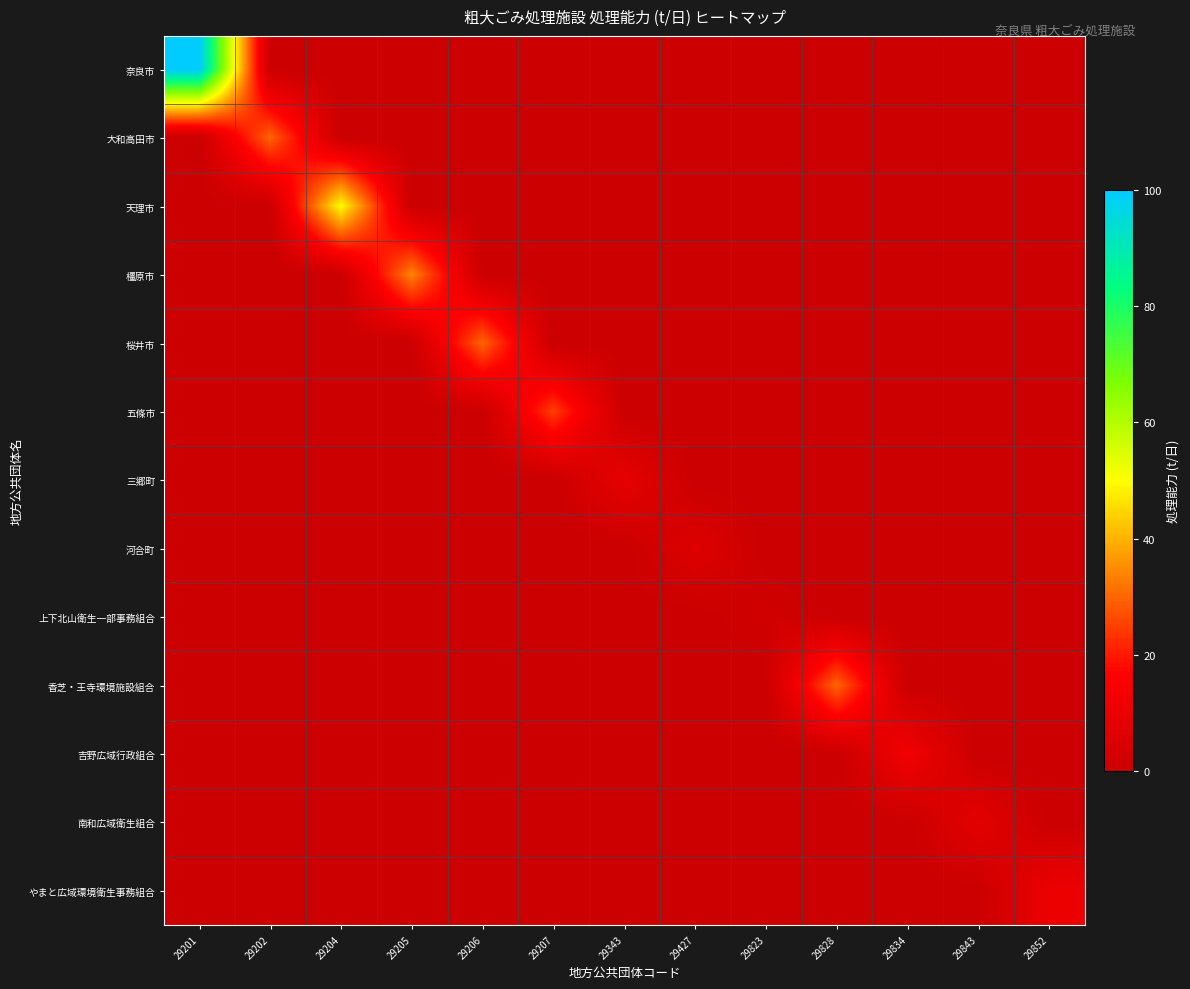

Reading left to right, what are all the values shown in this chart?

奈良市: 29201=100	29202=0	29204=0	29205=0	29206=0	29207=0	29343=0	29427=0	29823=0	29828=0	29834=0	29843=0	29852=0
大和高田市: 29201=0	29202=30	29204=0	29205=0	29206=0	29207=0	29343=0	29427=0	29823=0	29828=0	29834=0	29843=0	29852=0
天理市: 29201=0	29202=0	29204=50	29205=0	29206=0	29207=0	29343=0	29427=0	29823=0	29828=0	29834=0	29843=0	29852=0
橿原市: 29201=0	29202=0	29204=0	29205=34	29206=0	29207=0	29343=0	29427=0	29823=0	29828=0	29834=0	29843=0	29852=0
桜井市: 29201=0	29202=0	29204=0	29205=0	29206=30	29207=0	29343=0	29427=0	29823=0	29828=0	29834=0	29843=0	29852=0
五條市: 29201=0	29202=0	29204=0	29205=0	29206=0	29207=25	29343=0	29427=0	29823=0	29828=0	29834=0	29843=0	29852=0
三郷町: 29201=0	29202=0	29204=0	29205=0	29206=0	29207=0	29343=9	29427=0	29823=0	29828=0	29834=0	29843=0	29852=0
河合町: 29201=0	29202=0	29204=0	29205=0	29206=0	29207=0	29343=0	29427=6	29823=0	29828=0	29834=0	29843=0	29852=0
上下北山衛生一部事務組合: 29201=0	29202=0	29204=0	29205=0	29206=0	29207=0	29343=0	29427=0	29823=2	29828=0	29834=0	29843=0	29852=0
香芝・王寺環境施設組合: 29201=0	29202=0	29204=0	29205=0	29206=0	29207=0	29343=0	29427=0	29823=0	29828=30	29834=0	29843=0	29852=0
吉野広域行政組合: 29201=0	29202=0	29204=0	29205=0	29206=0	29207=0	29343=0	29427=0	29823=0	29828=0	29834=13	29843=0	29852=0
南和広域衛生組合: 29201=0	29202=0	29204=0	29205=0	29206=0	29207=0	29343=0	29427=0	29823=0	29828=0	29834=0	29843=8	29852=0
やまと広域環境衛生事務組合: 29201=0	29202=0	29204=0	29205=0	29206=0	29207=0	29343=0	29427=0	29823=0	29828=0	29834=0	29843=0	29852=11